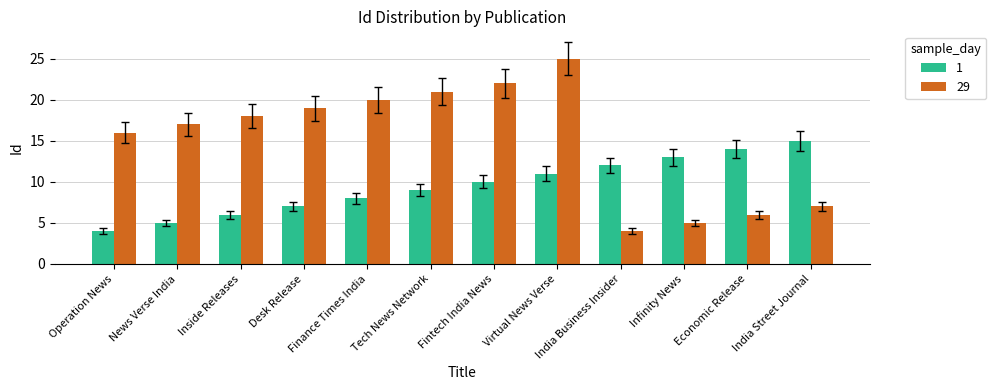

What is the label of the 4th bar from the right?

India Business Insider